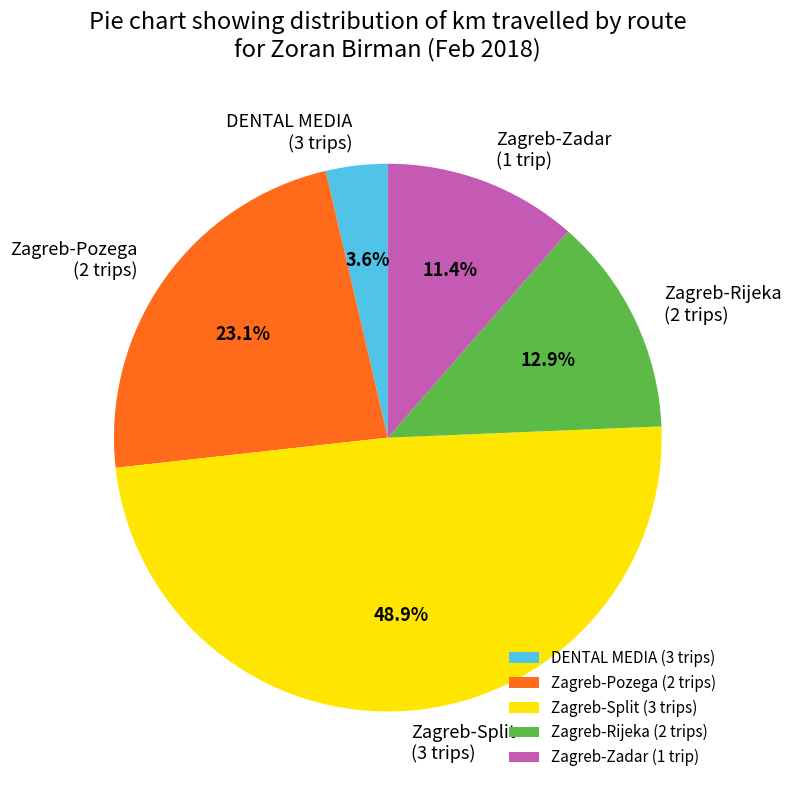

Combined, do DENTAL MEDIA (3 trips) and Zagreb-Split (3 trips) account for over 50%?

Yes